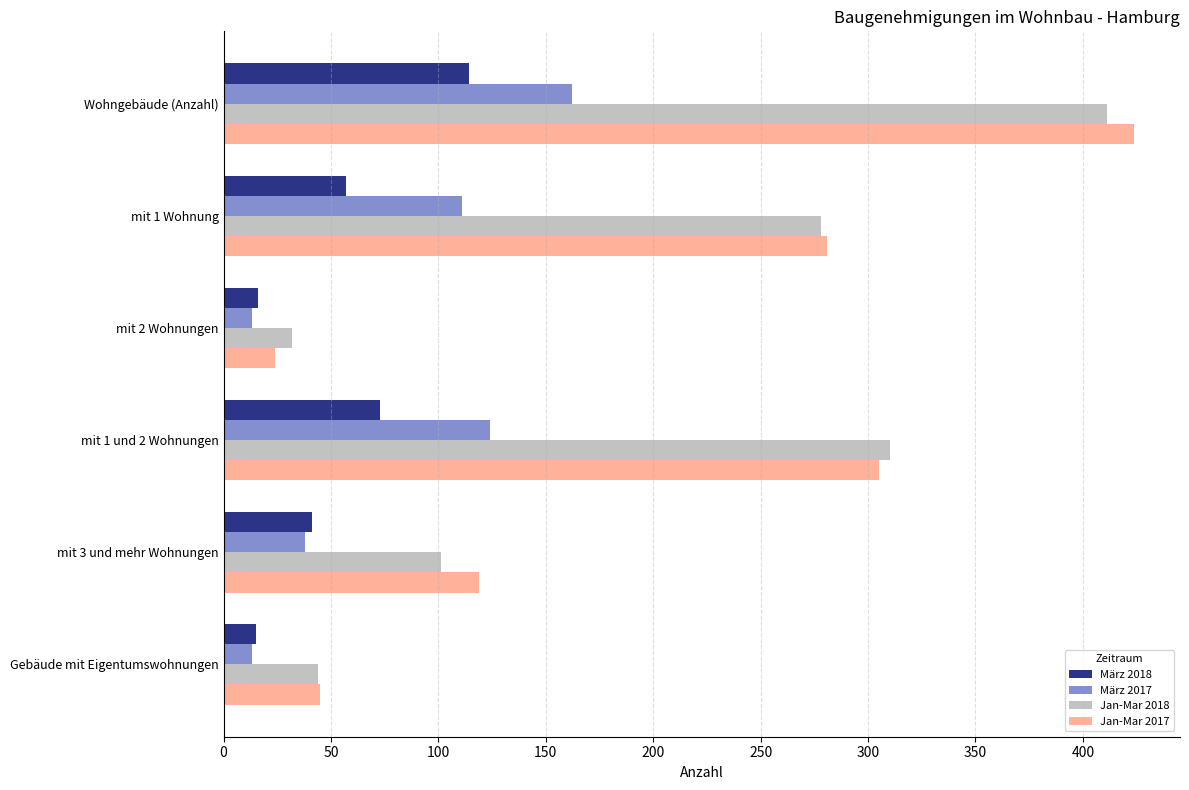

At how many categories does at least one series exceed 206?

3